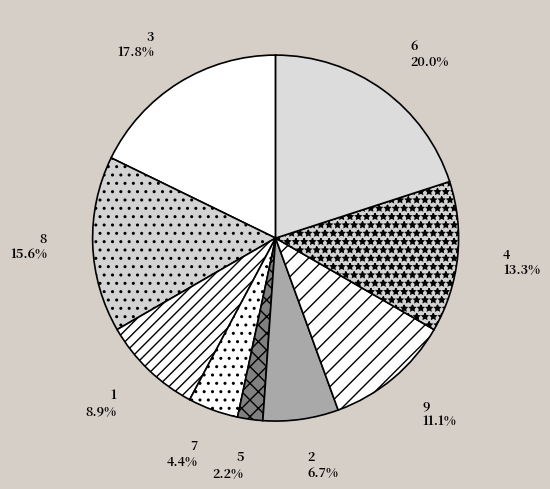

To the nearest percent, what is the difference between the largest and smallest slice percentages?

18%